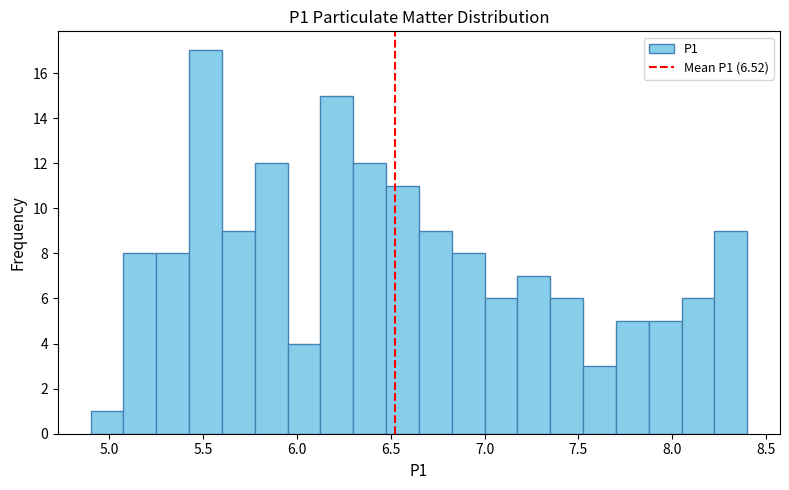

Read against the x-axis, roughly where is the centre of the tallest bar?

5.50